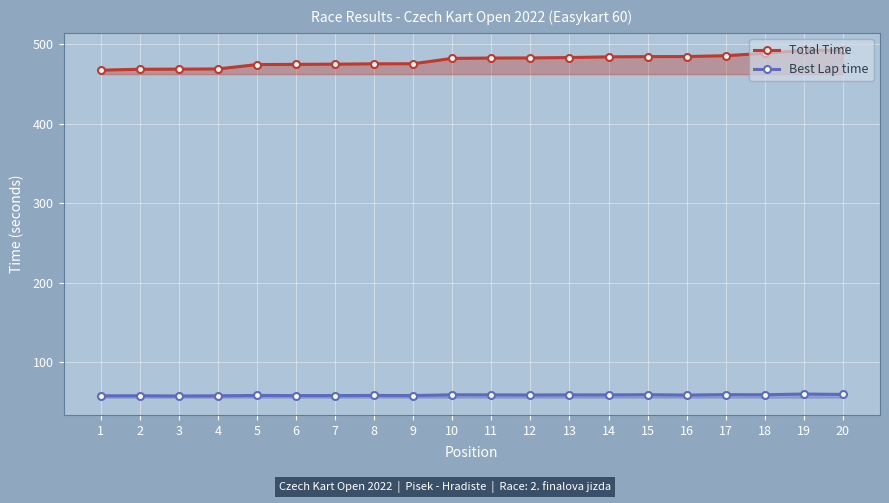

True or false: Best Lap time and Total Time intersect in this chart.

False